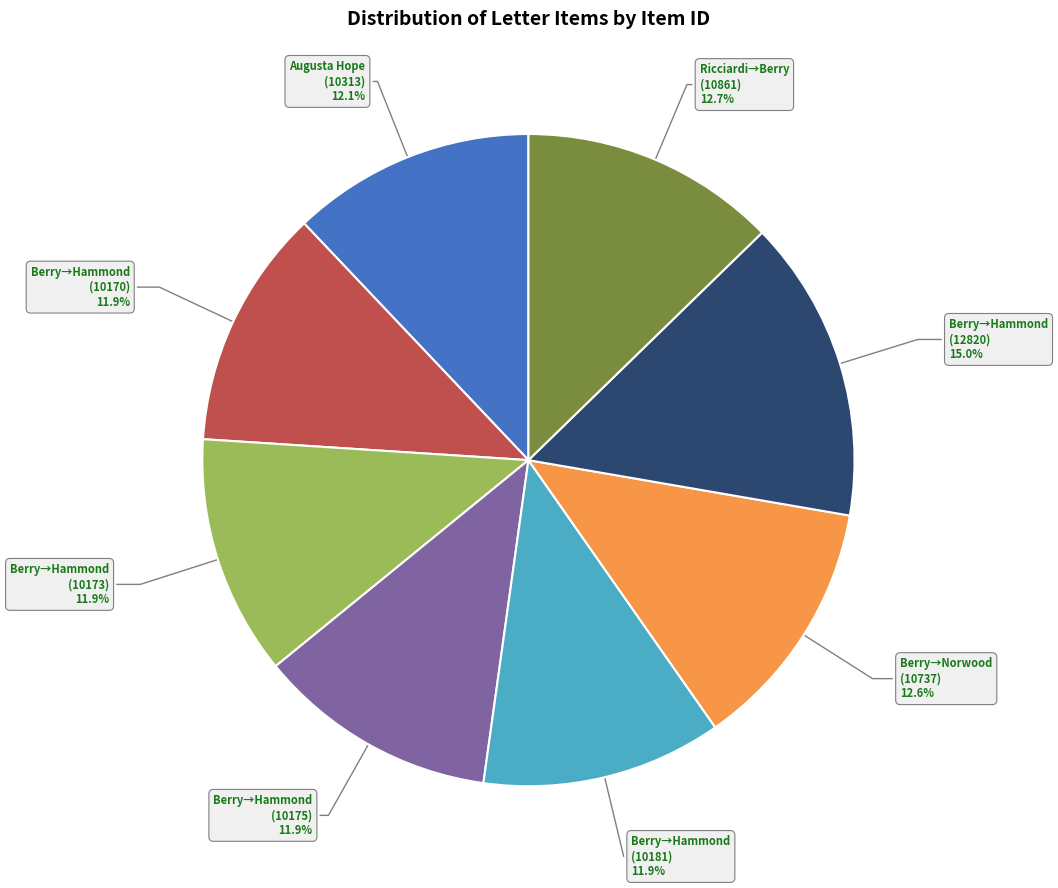

Is there a majority slice in this chart?

No